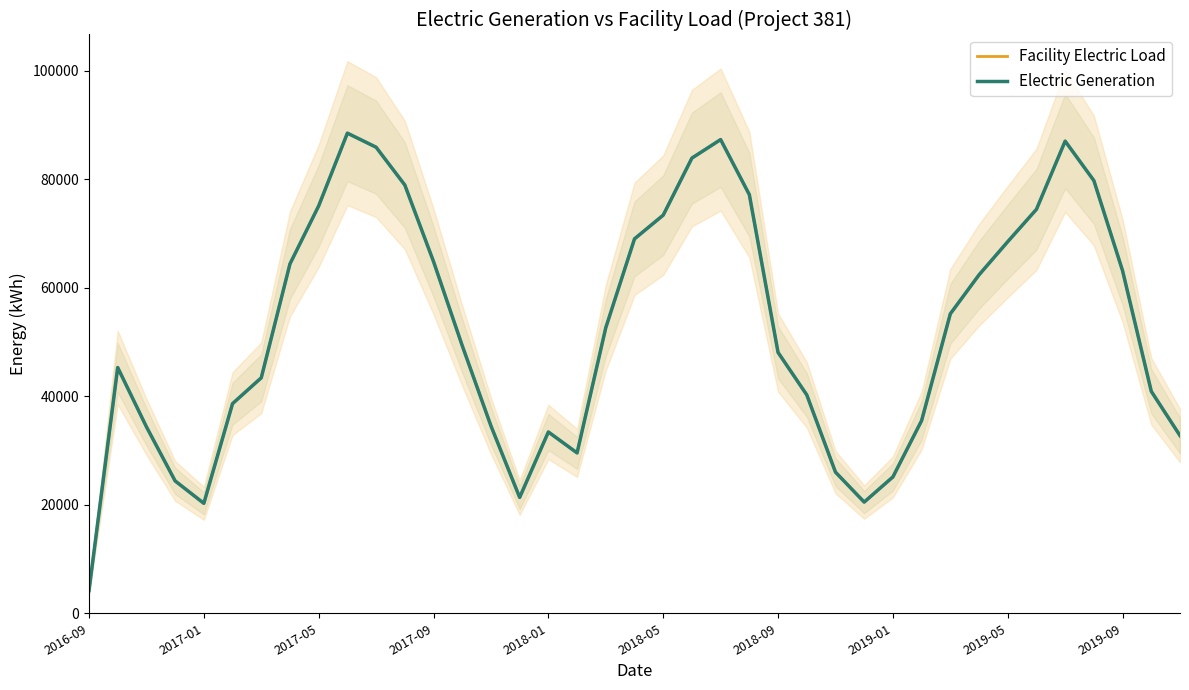

The Electric Generation series shows 56523.5 at 22. True or false?

False